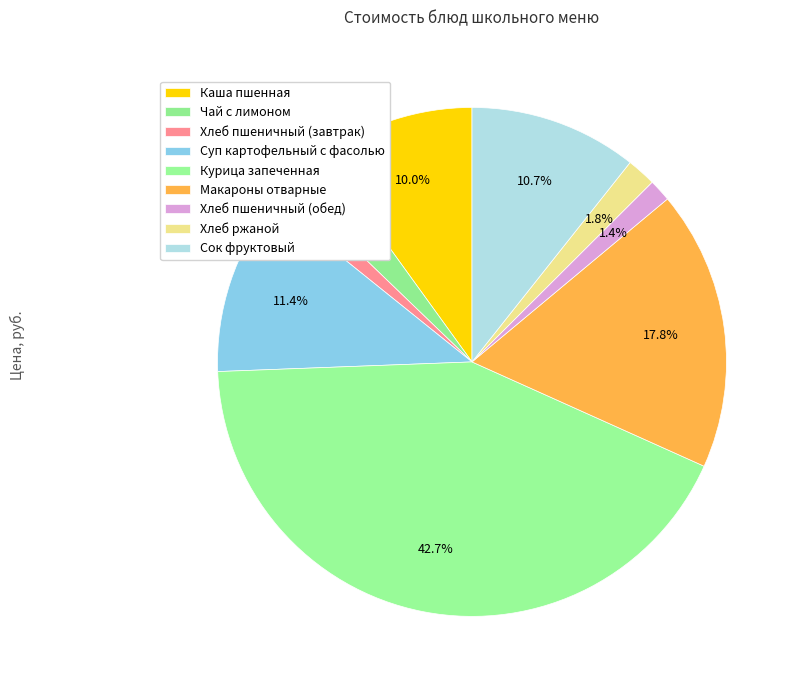

Count the number of slices in the pie.

9